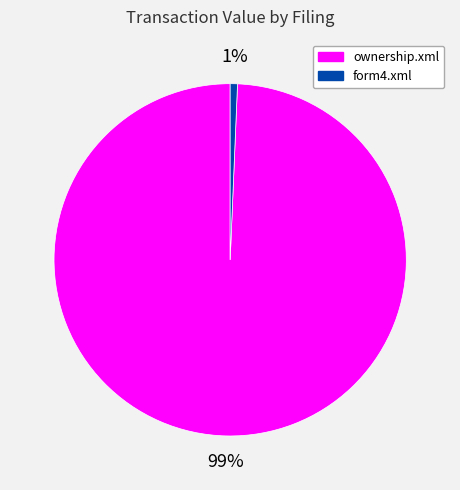

Combined, do form4.xml and ownership.xml account for over 50%?

Yes